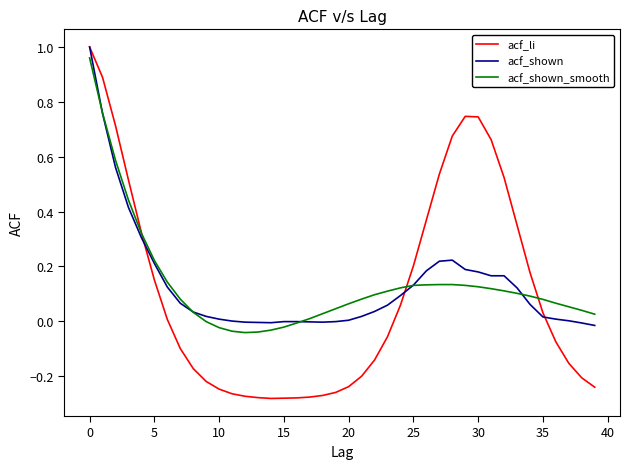

Which series has the largest range (max minus min)?

acf_li